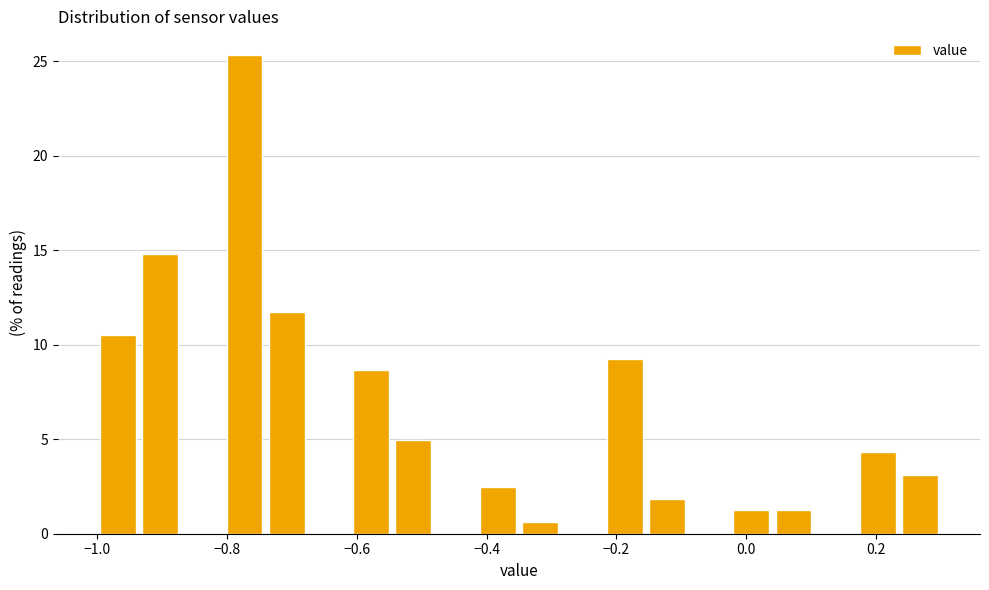

Around what value on the x-axis is the tallest bar? Give the approximate position of its centre, as read against the axis.

-0.78